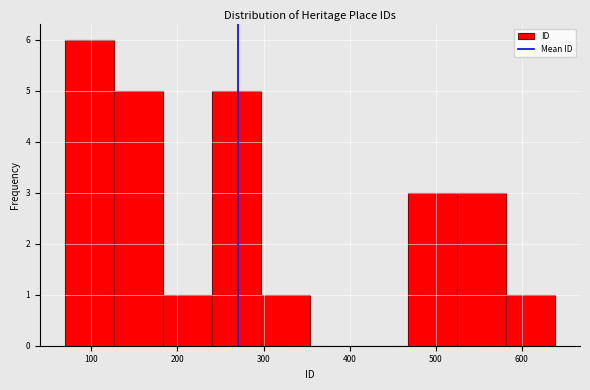

Reading left to right, transcribe this chart: for each bar, give the range it covers on the x-axis and its height. Neither the bar edges nor the heights are printed on the chart, so give them approximately, as read against the axes.

69 to 126: 6
126 to 183: 5
183 to 240: 1
240 to 297: 5
297 to 354: 1
354 to 411: 0
411 to 468: 0
468 to 525: 3
525 to 582: 3
582 to 639: 1